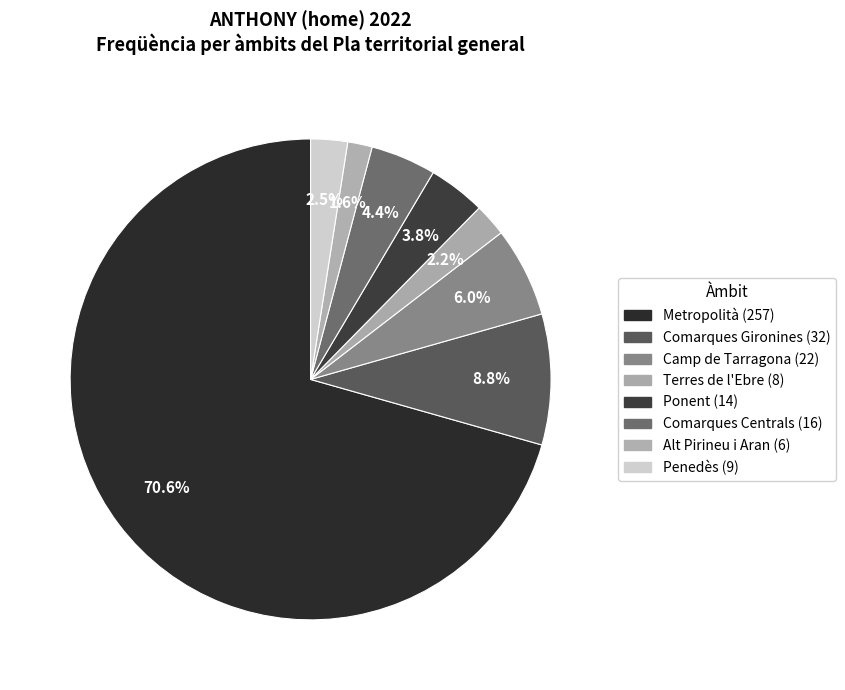

What is the smallest slice in the pie chart?

Alt Pirineu i Aran